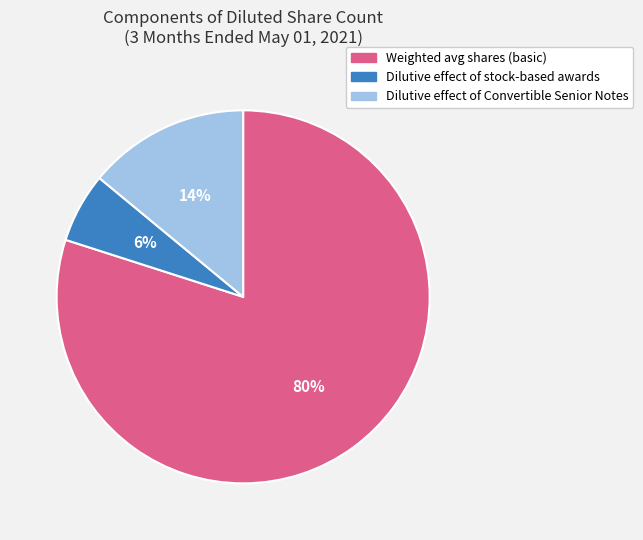

What percentage is the Weighted avg shares (basic) slice, to the nearest percent?

80%